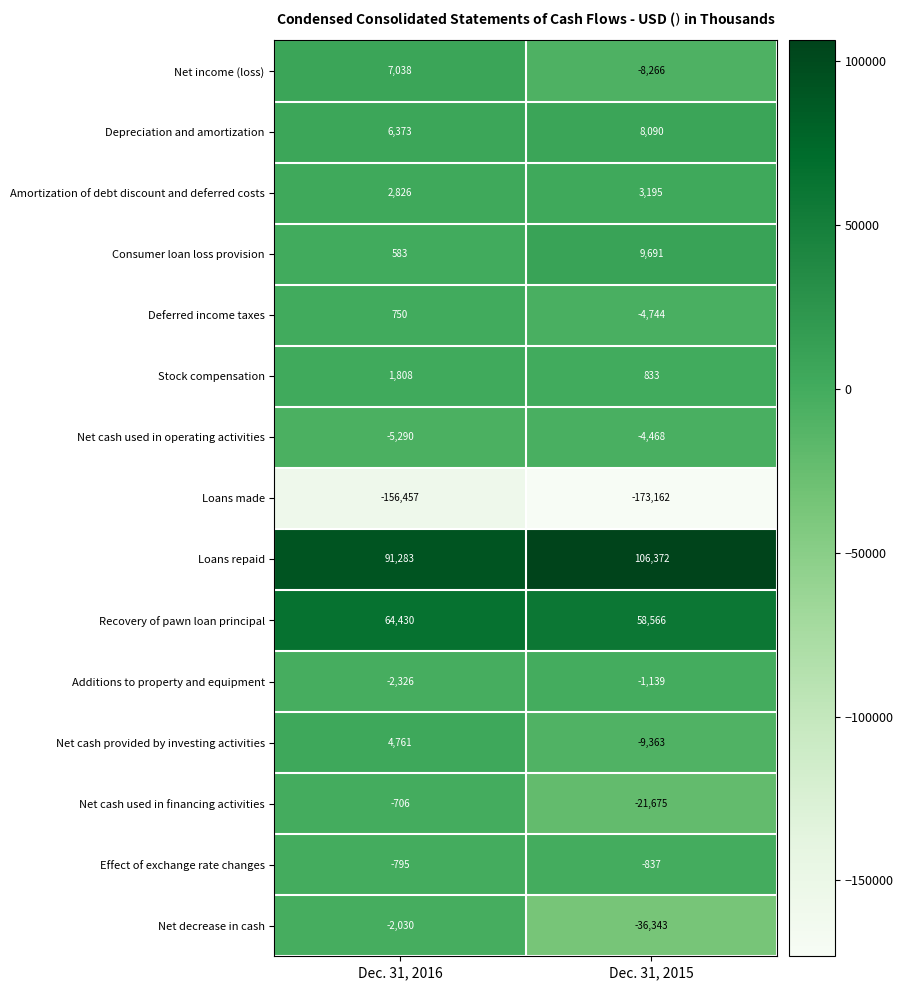

What is the difference between the maximum and minimum values in the Amortization of debt discount and deferred costs series?

369